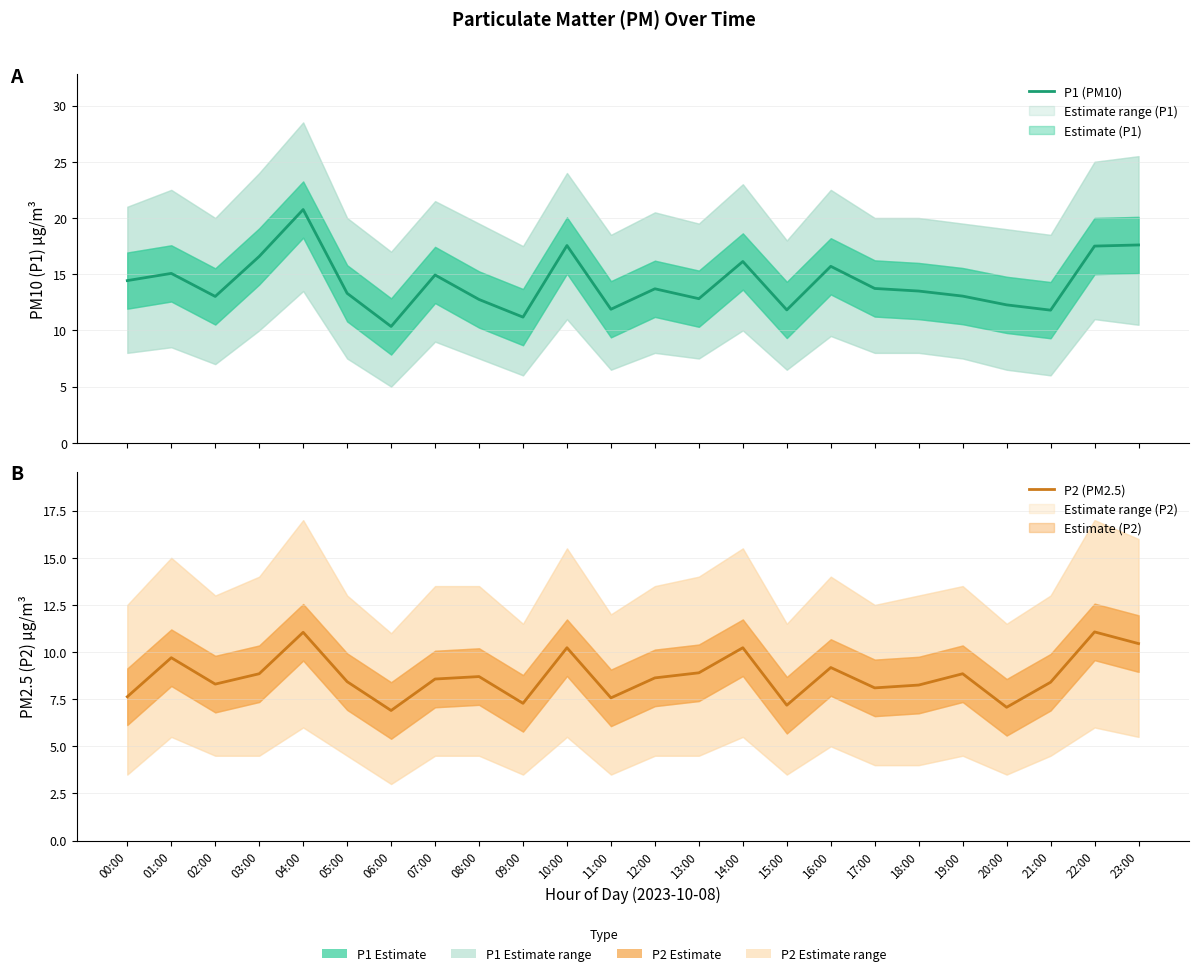

Which series has the largest range (max minus min)?

P1 (PM10)